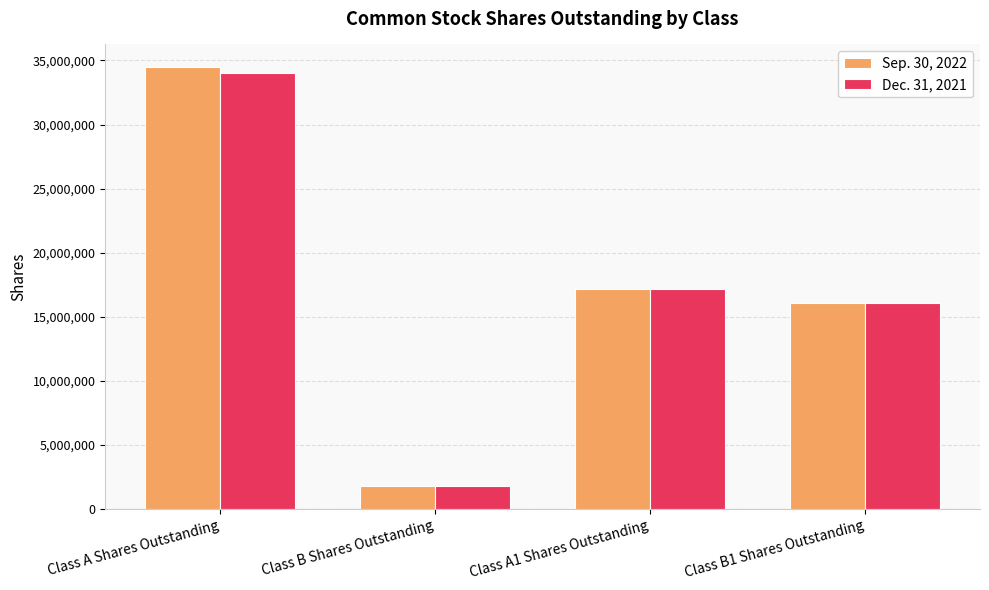

What is the sum of all Sep. 30, 2022 values?

69524338